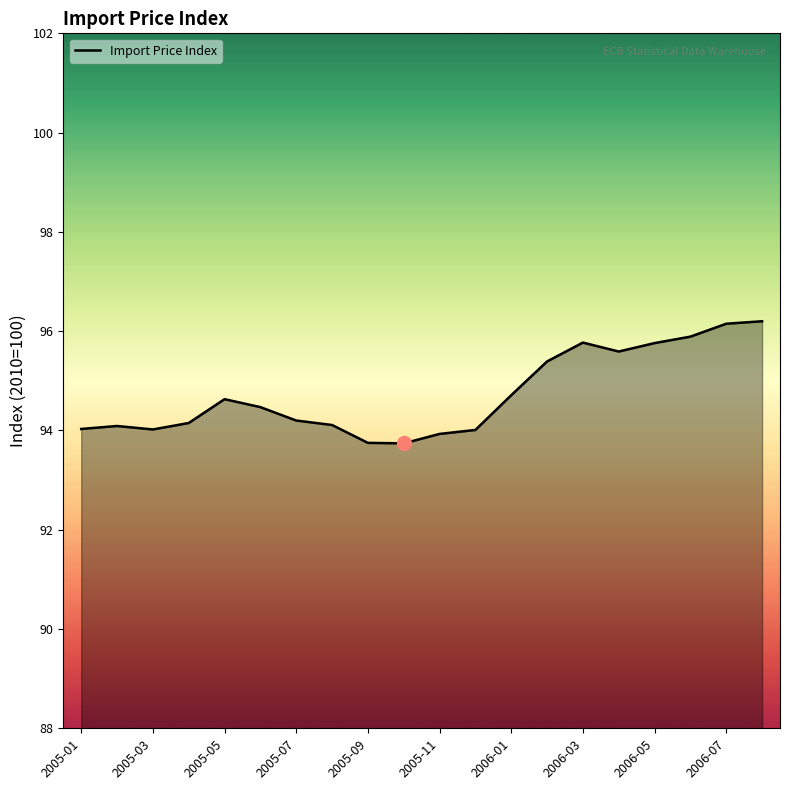

What is the smallest value displayed?

93.7